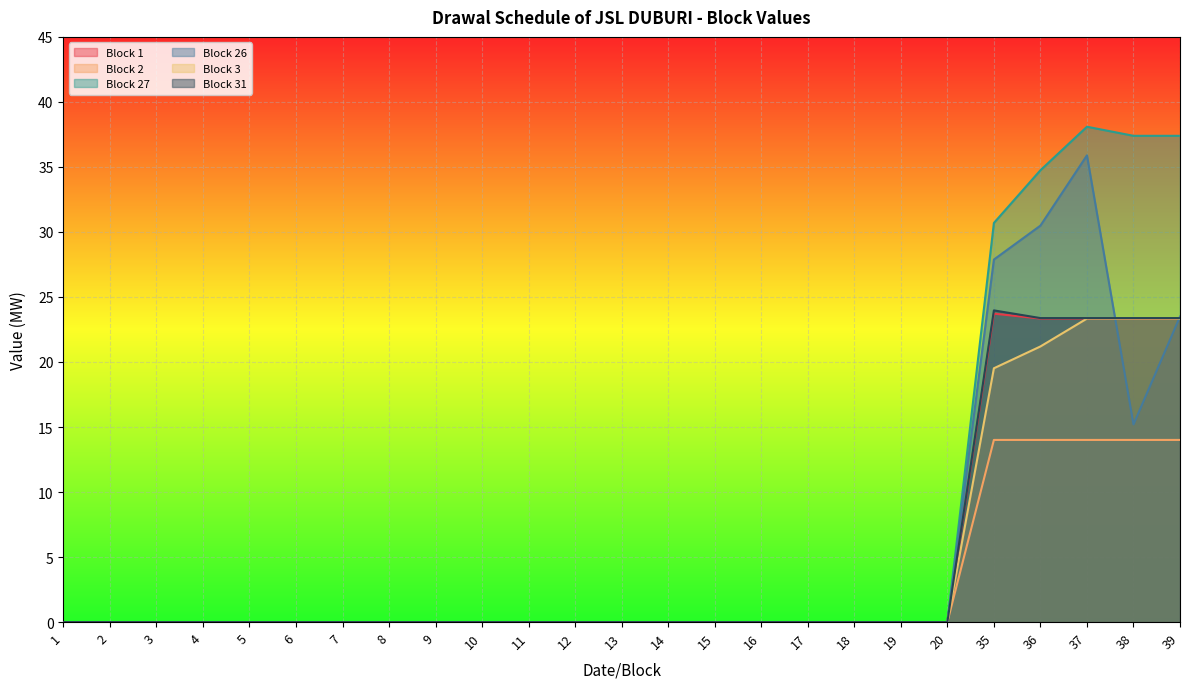

True or false: Block 2 and Block 26 intersect in this chart.

False